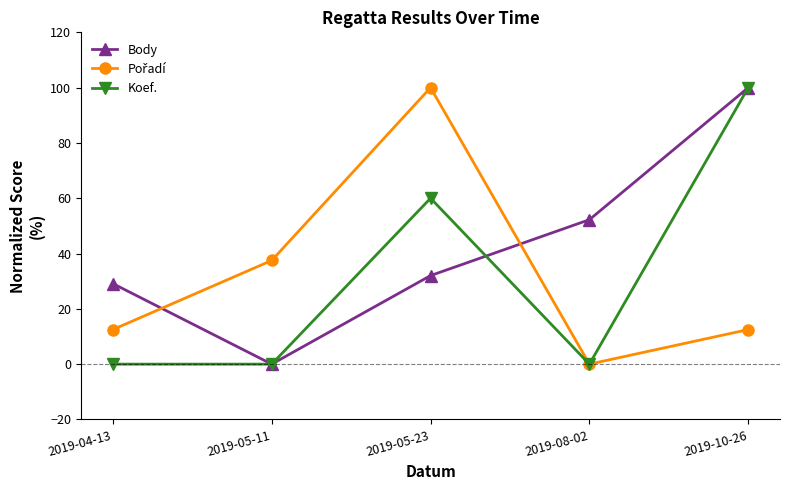

In Koef., how many points are higher than both neighbors (excluding endpoints)?

1